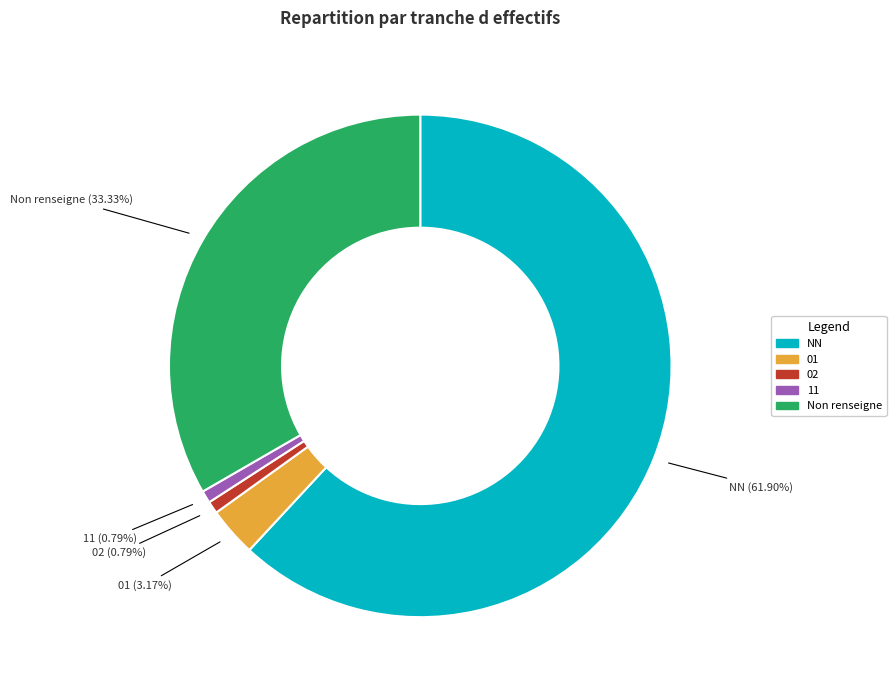

What is the largest slice in the pie chart?

NN